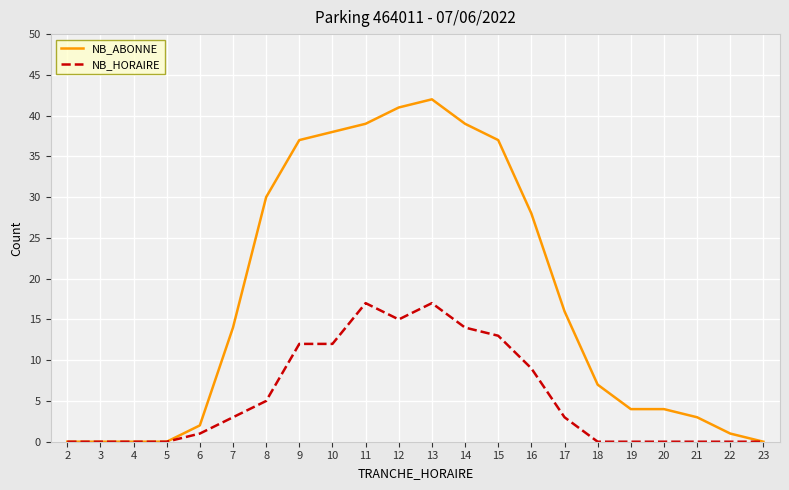

What are all the series names shown in the legend?

NB_ABONNE, NB_HORAIRE